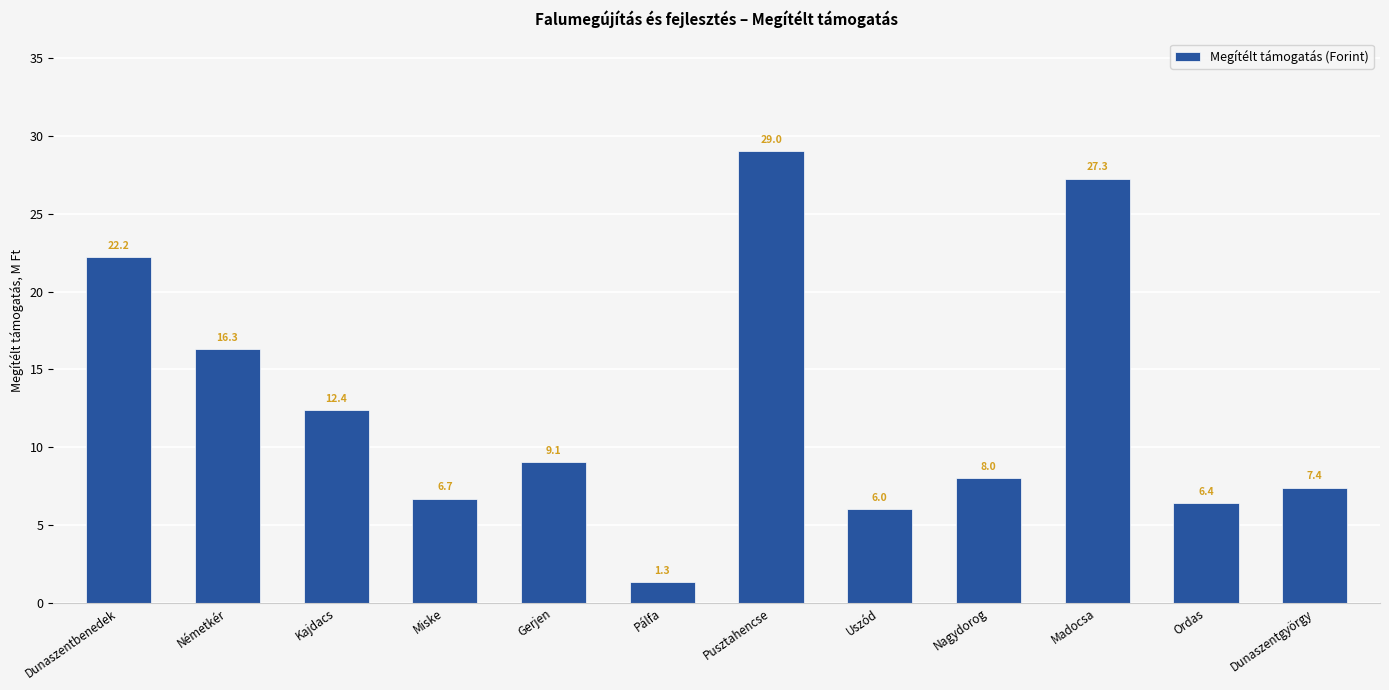

Is it true that the value at Uszód is 6.0?

True